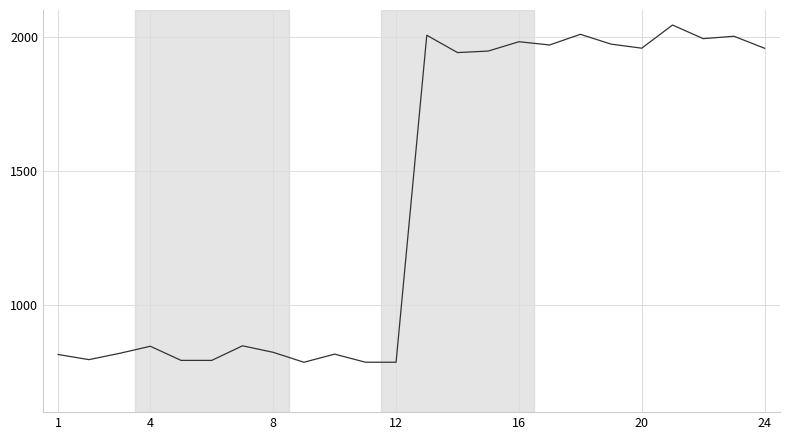

What is the difference between the maximum and minimum values?

1257.9